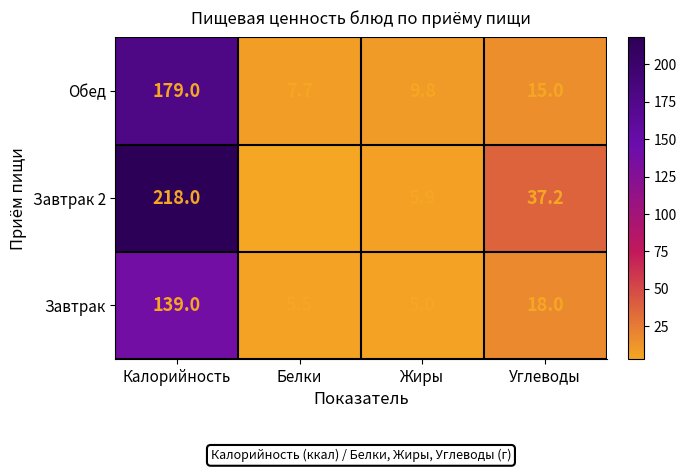

List the series in order of their overall mean, lowest first.

Завтрак, Обед, Завтрак 2